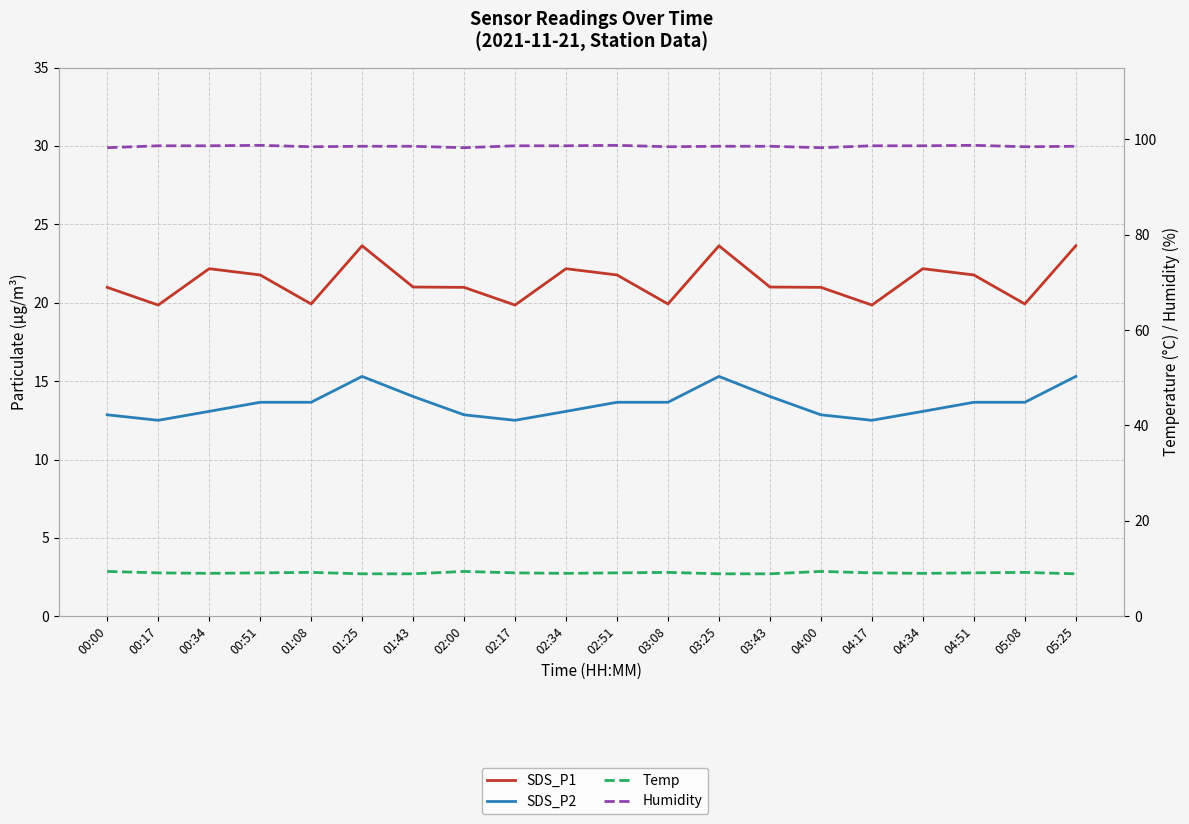

The value of SDS_P1 at 04:34 is 9.9. True or false?

False